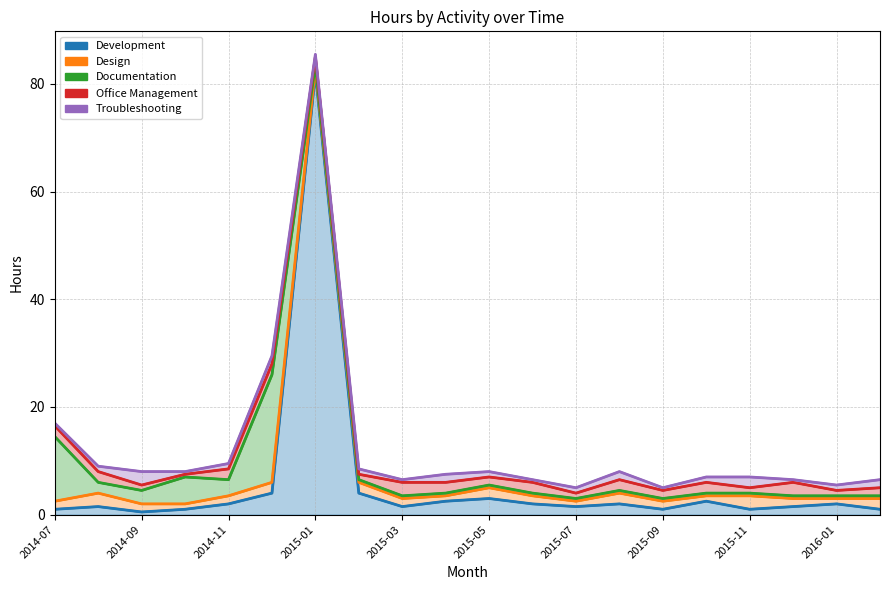

The Development series shows 2.0 at 2014-11. True or false?

True